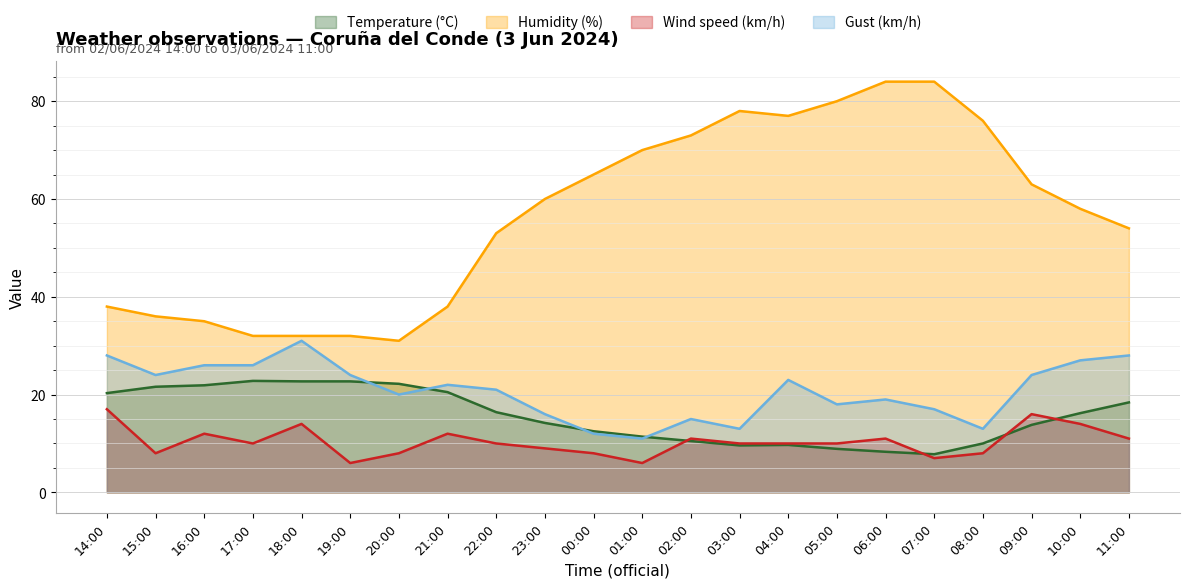

Where is the first local minimum for Gust (km/h)?

15:00